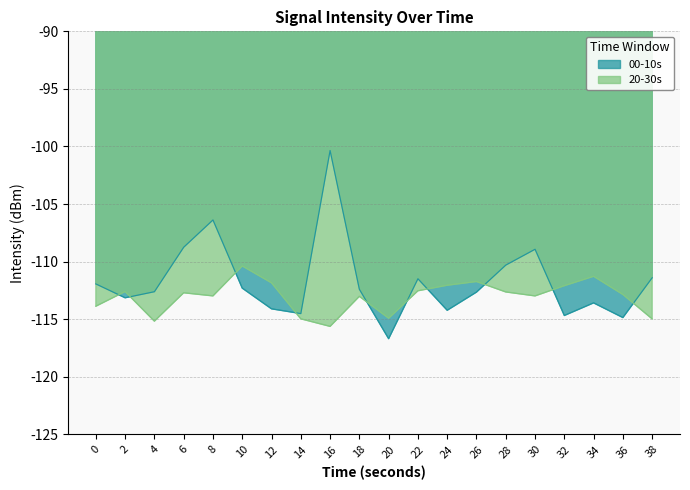

At which category is the sum across all series the highest?

16